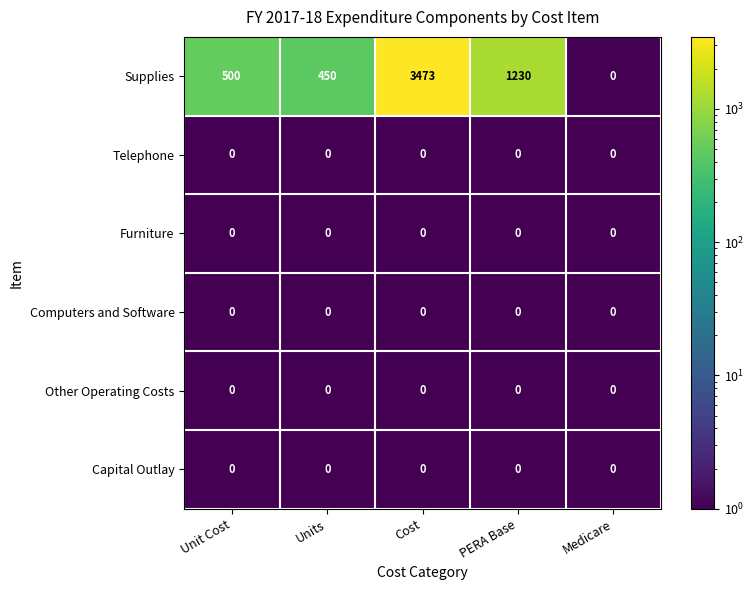

The Supplies series shows 450 at Units. True or false?

True